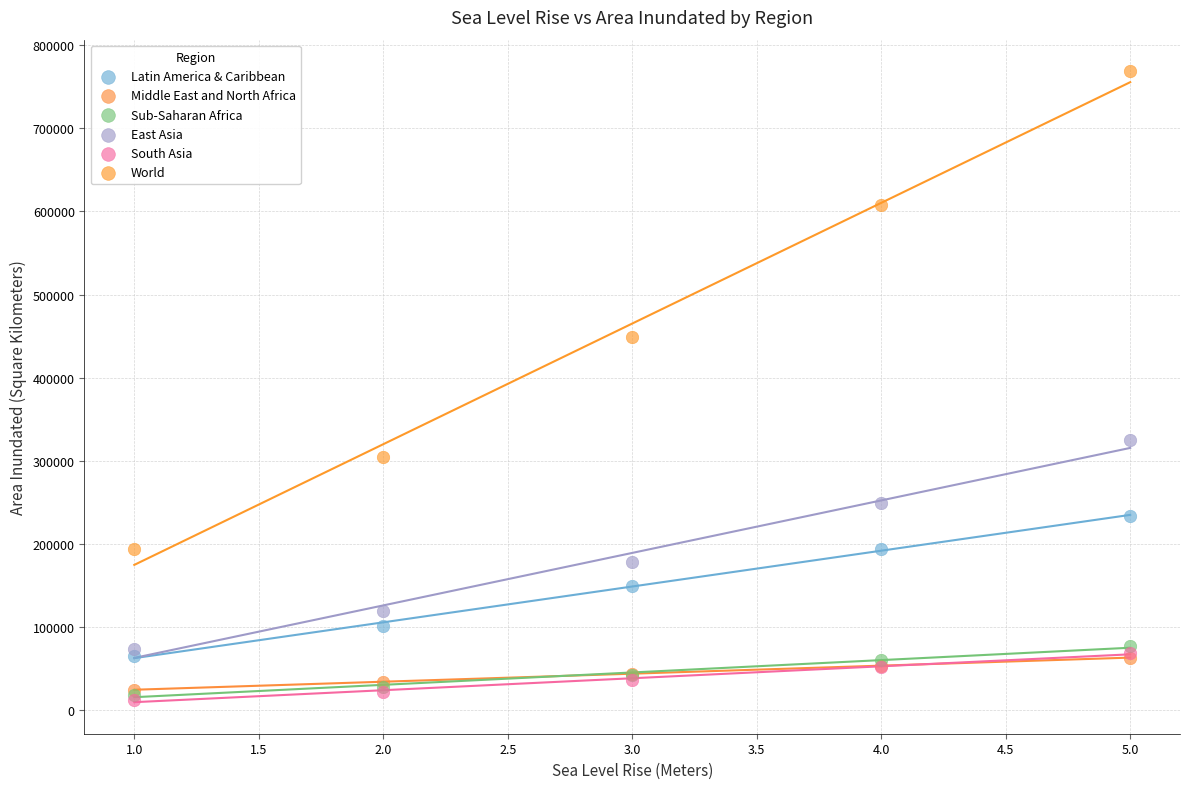

What are all the series names shown in the legend?

Latin America & Caribbean, Middle East and North Africa, Sub-Saharan Africa, East Asia, South Asia, World